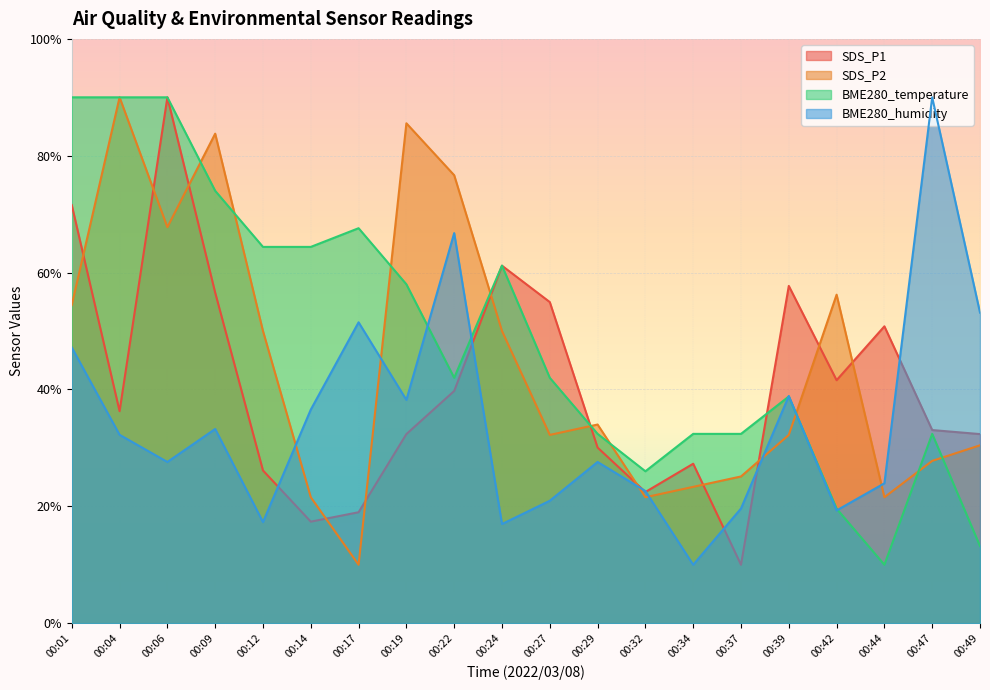

Count the number of data series in this chart.

4